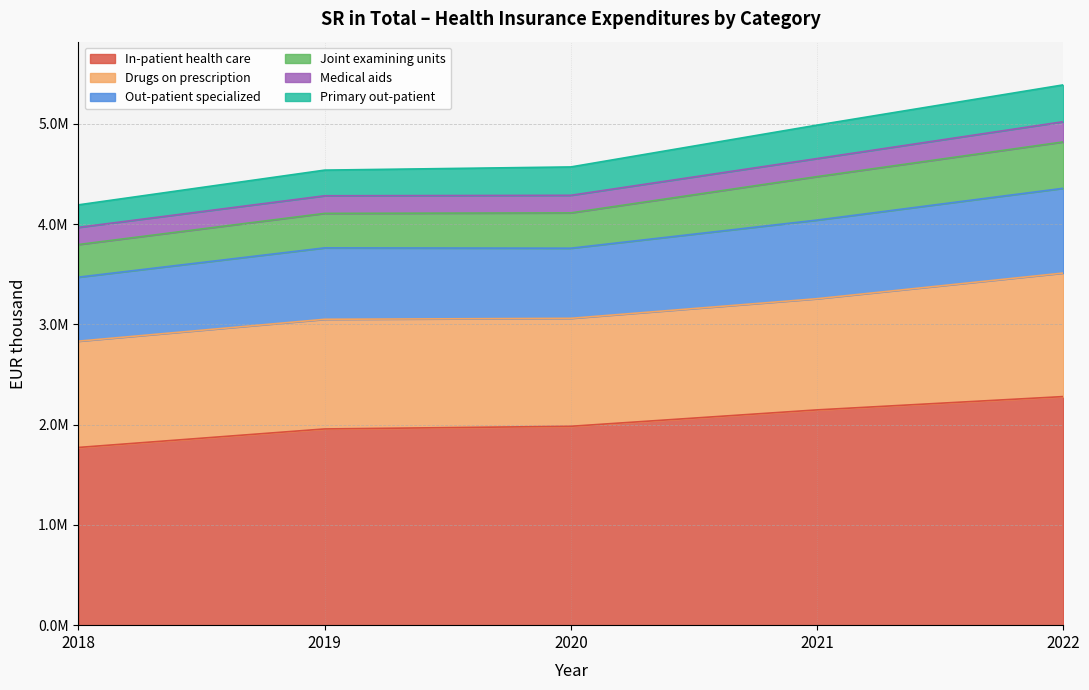

At which category is the sum across all series the highest?

2022